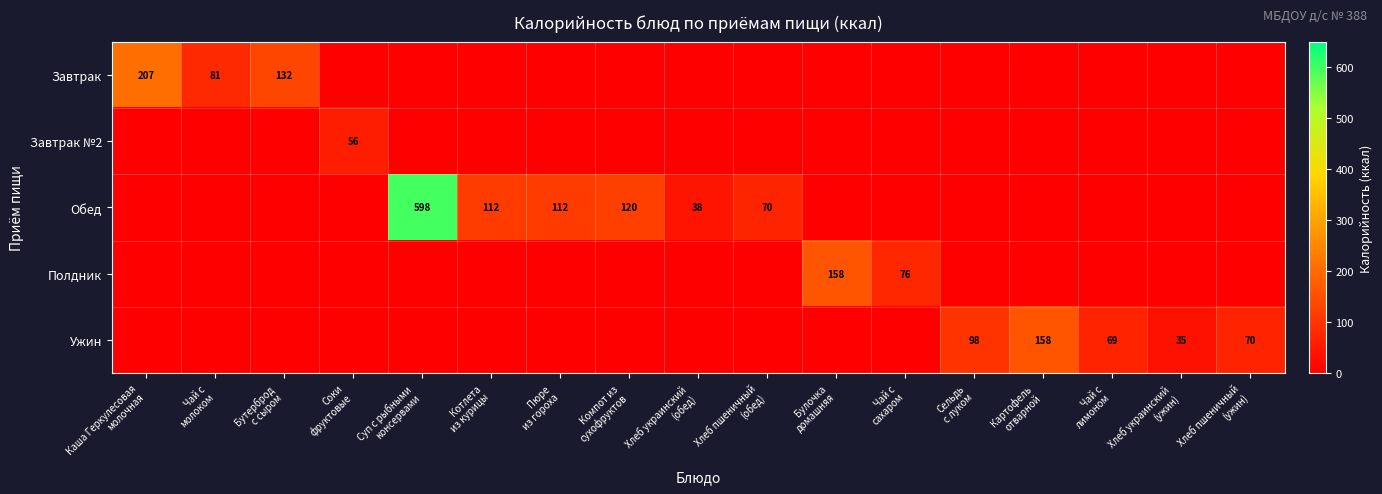

What is the spread (max minus min) of values at Хлеб пшеничный
(ужин)?

70.5